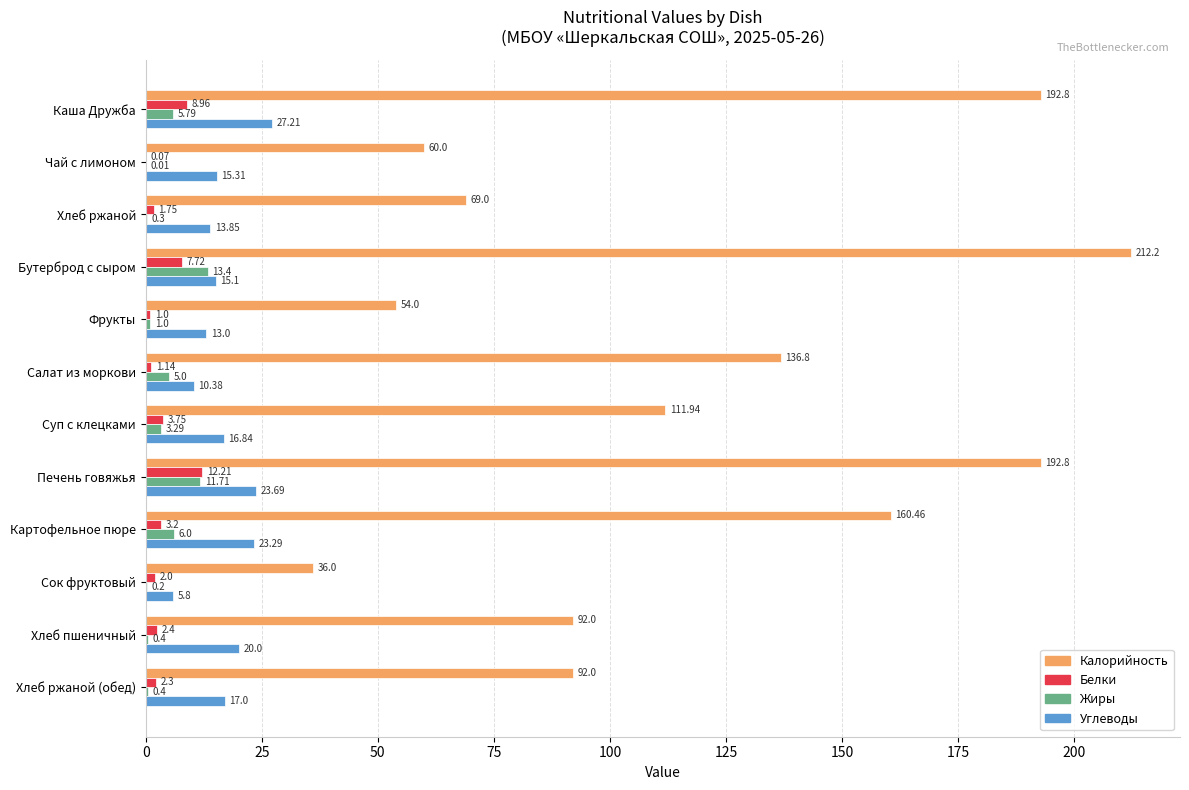

At which label is Белки closest to 6?

Бутерброд с сыром